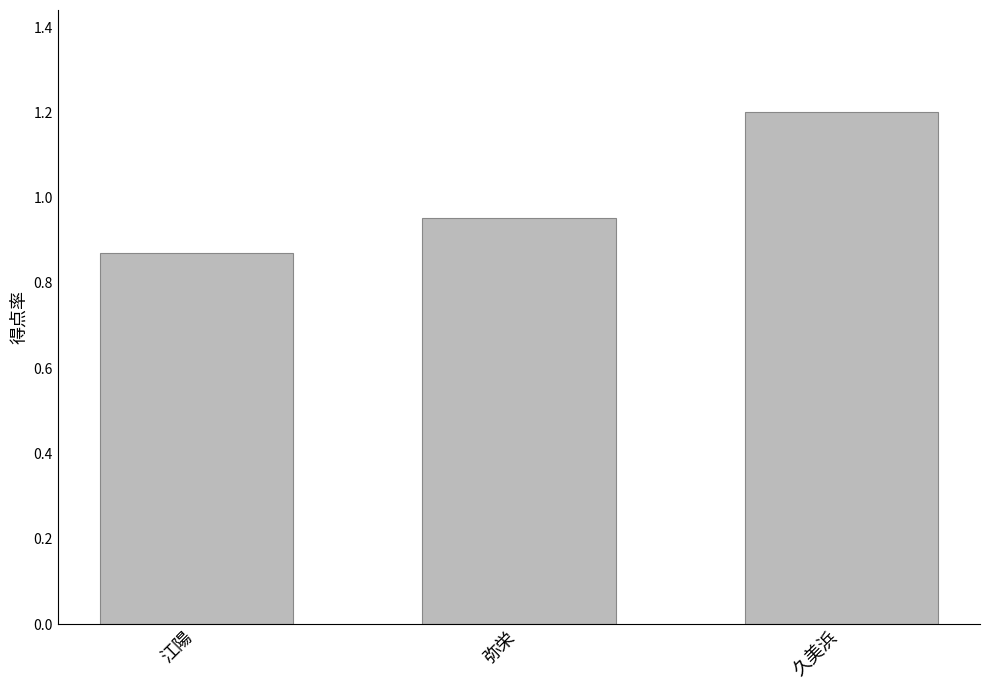

True or false: the data shows 0.2 at 江陽.

False